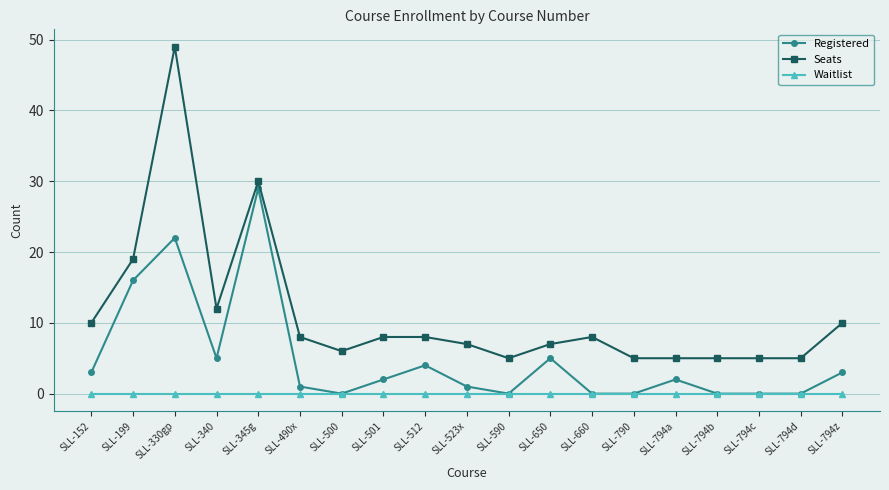

How many categories are shown in the chart?

19